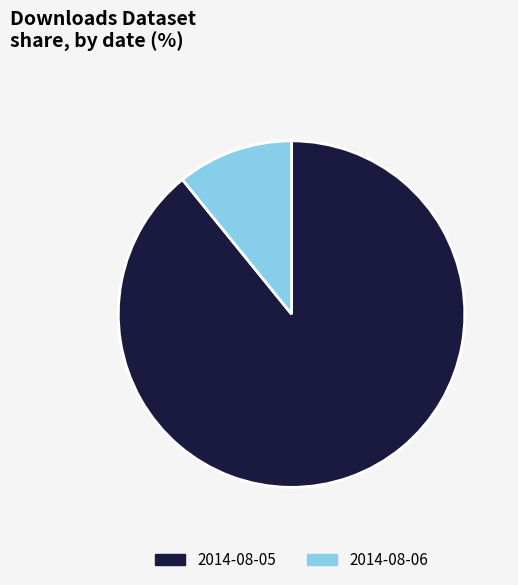

How many slices are in this pie chart?

2